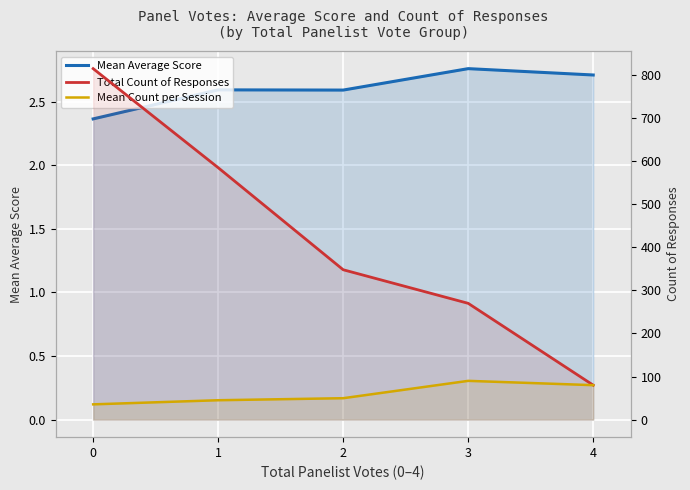

True or false: Total Count of Responses has more than 1 interior local peaks.

False